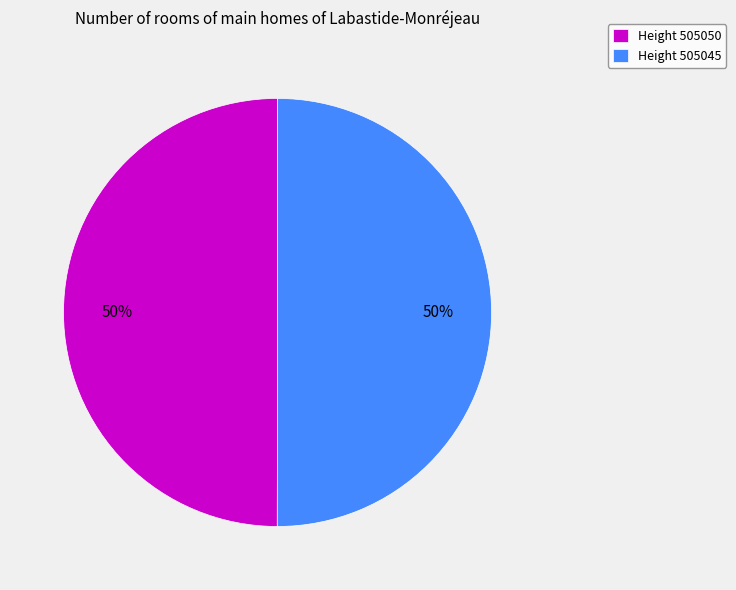

Approximately how many times larger is the value at Height 505045 compared to Height 505050?

1.0